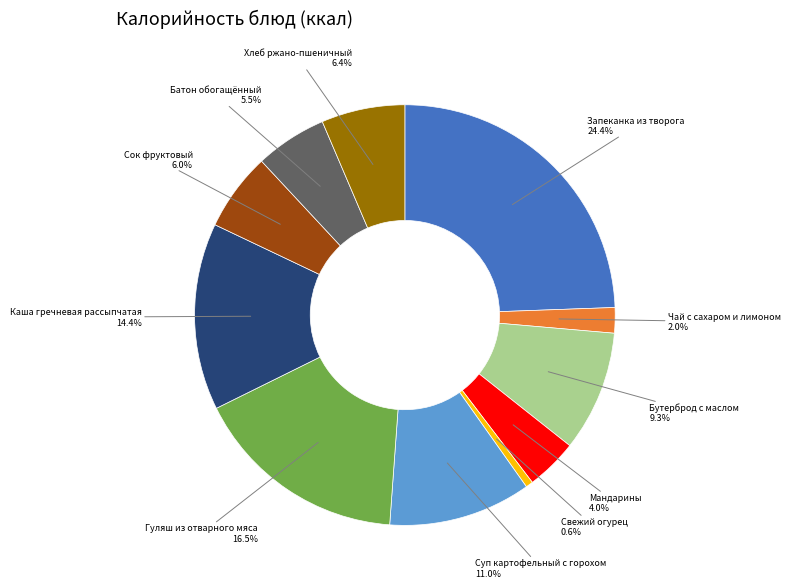

Combined, do Хлеб ржано-пшеничный and Мандарины account for over 50%?

No